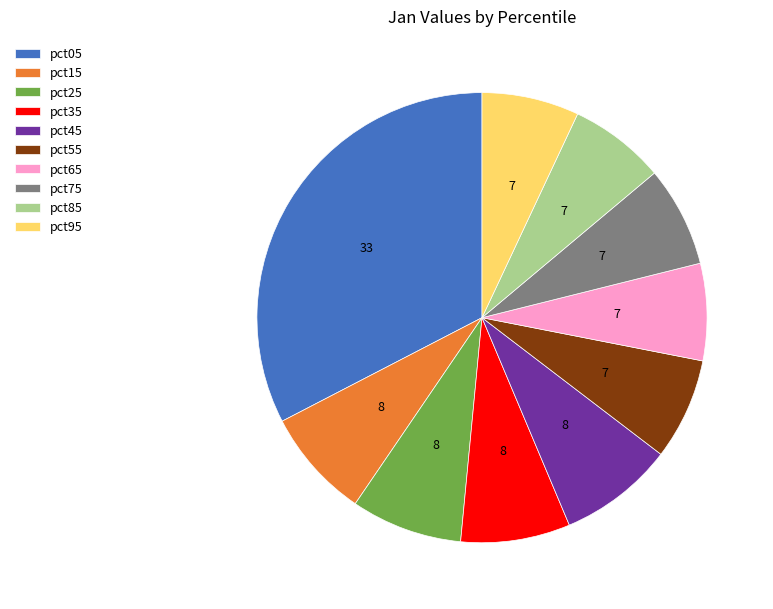

Is there a majority slice in this chart?

No